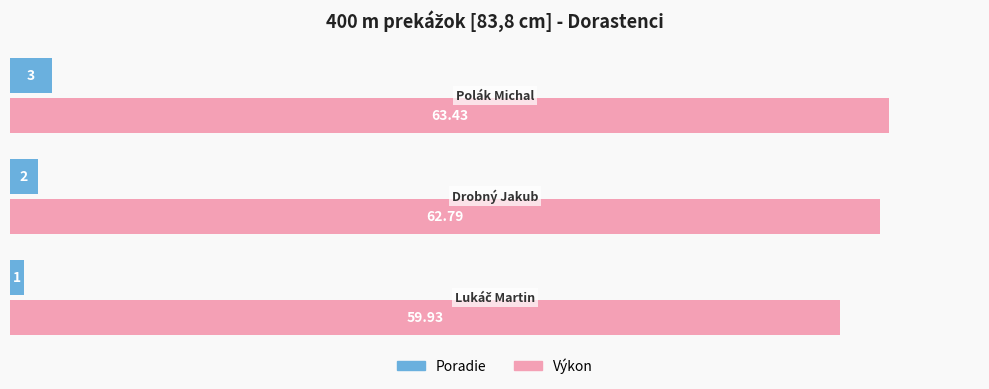

What is the average value of the Poradie series?

2.0